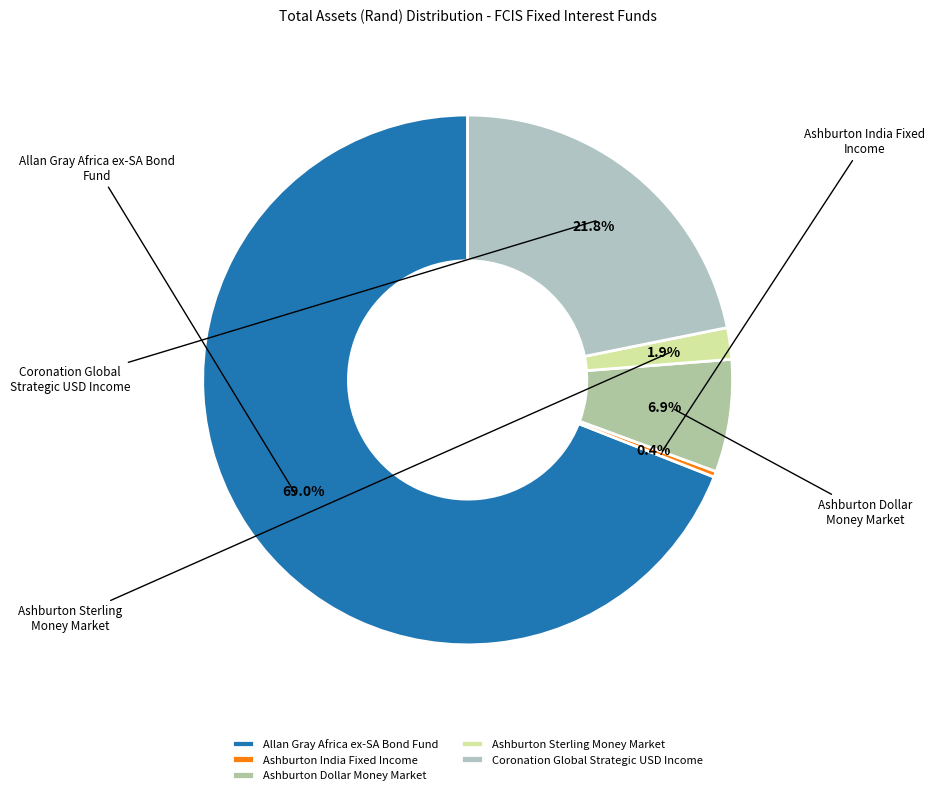

True or false: Ashburton Dollar Money Market accounts for 7% of the total.

True